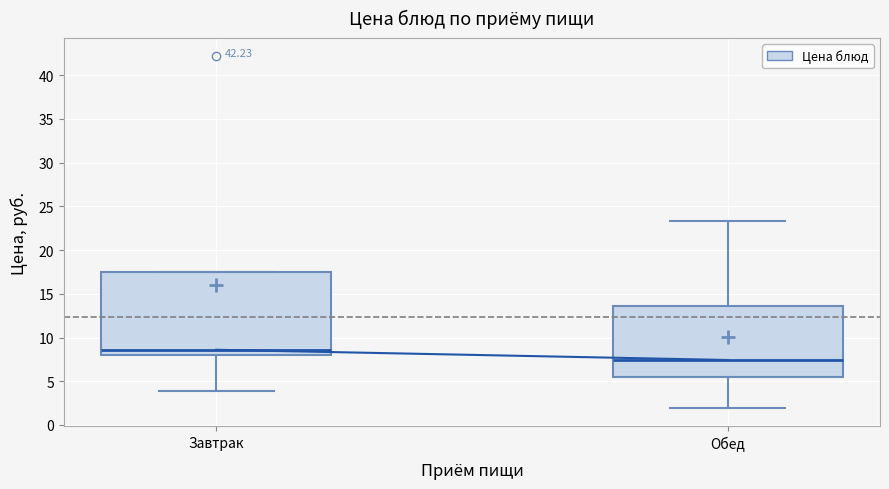

Reading left to right, read every box against the y-axis: the position of its median line, the range the box covers, and the ends of its whiskers. The values are not printed on the chart, so give them approximately, as read against the axis.

Завтрак: median 8.5, box 8.0 to 17.5, whiskers 4.0 to 17.5
Обед: median 7.5, box 5.5 to 13.5, whiskers 2.0 to 23.5